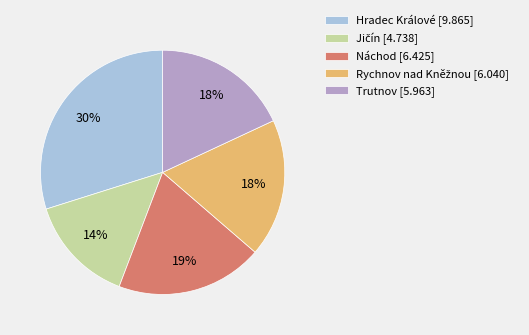

What percentage is the Náchod [6.425] slice, to the nearest percent?

19%